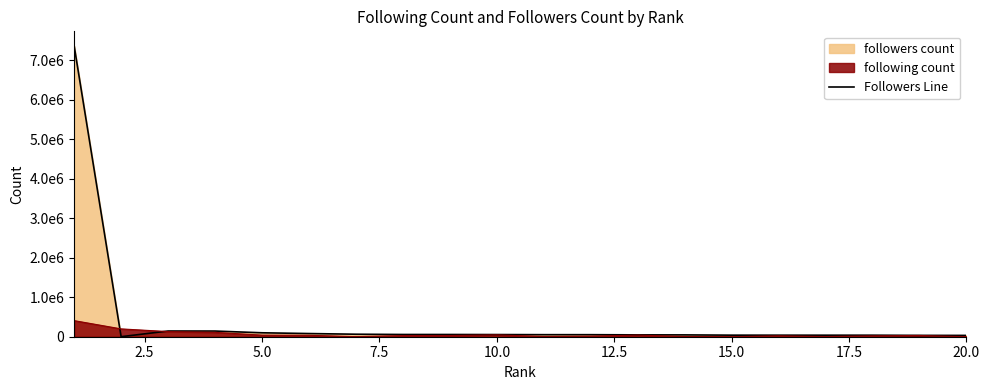

Reading left to right, list all the values displayed in this chart.

7362763	882	144510	143501	99717	80334	63378	56596	56322	54621	51835	51593	46930	46345	39501	39091	38637	38477	34135	33396